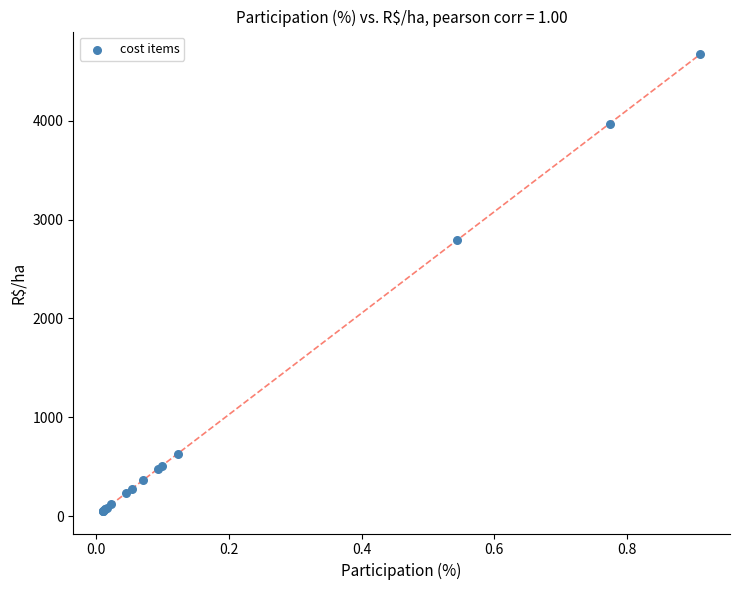

What Y value in the scatter plot is closest to 2363?

2793.6